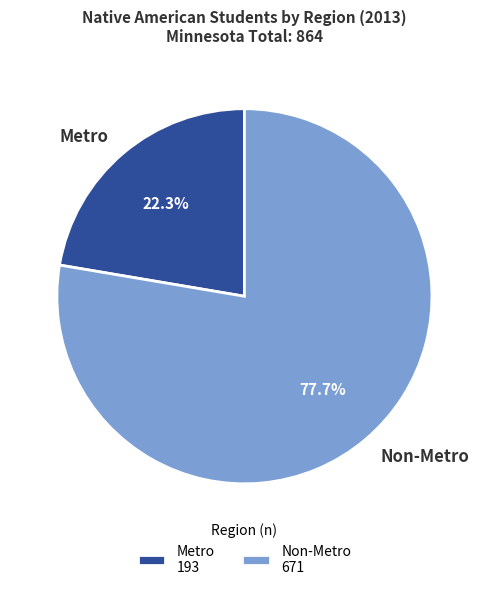

What is the largest slice in the pie chart?

Non-Metro